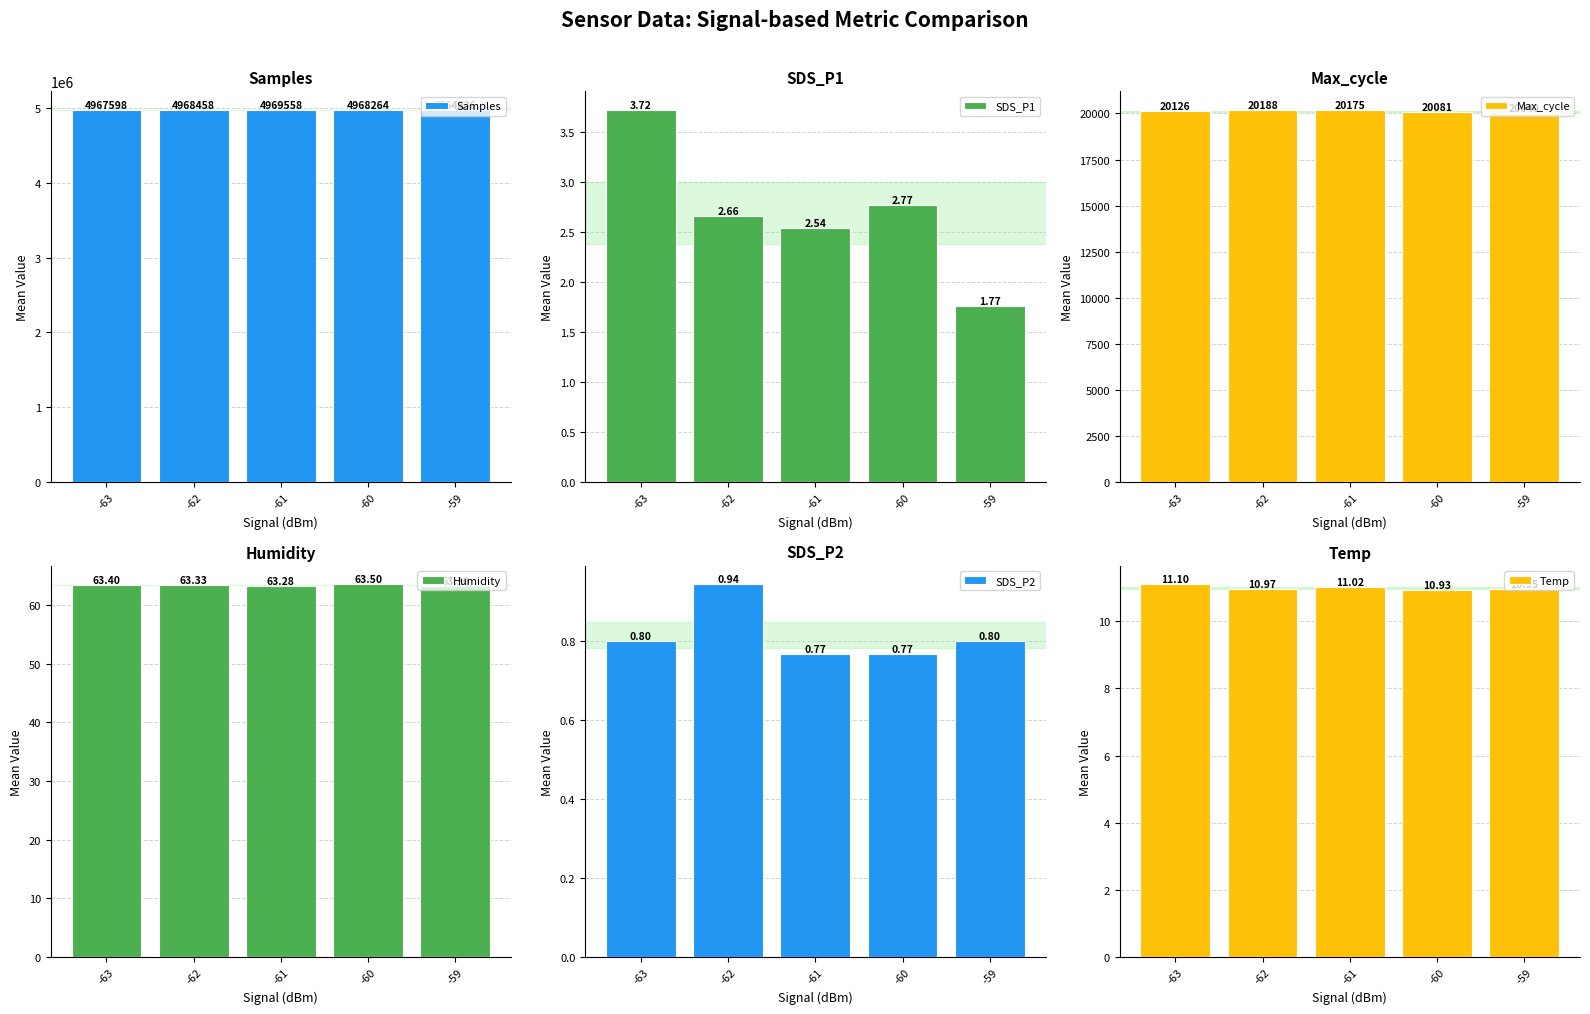

What is the minimum value for Samples?

4964636.5